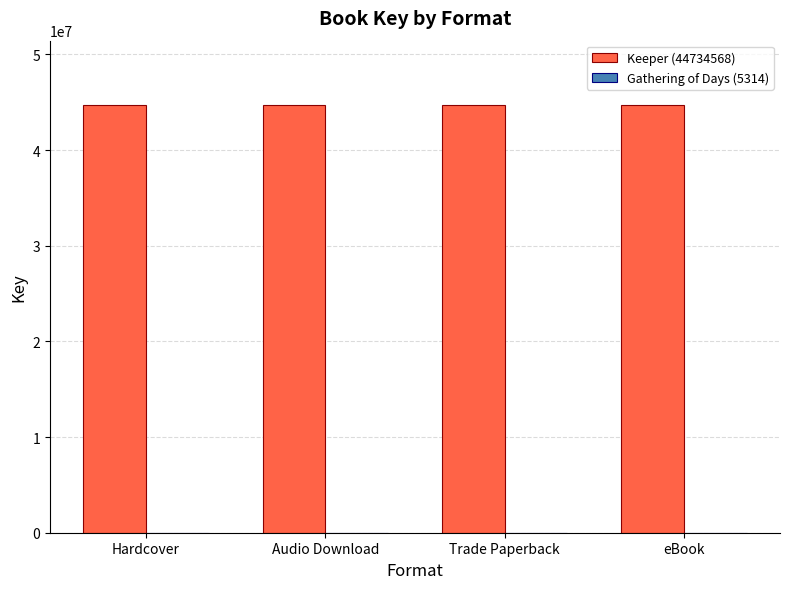

Is it true that Keeper (44734568) equals 44734568 at eBook?

True